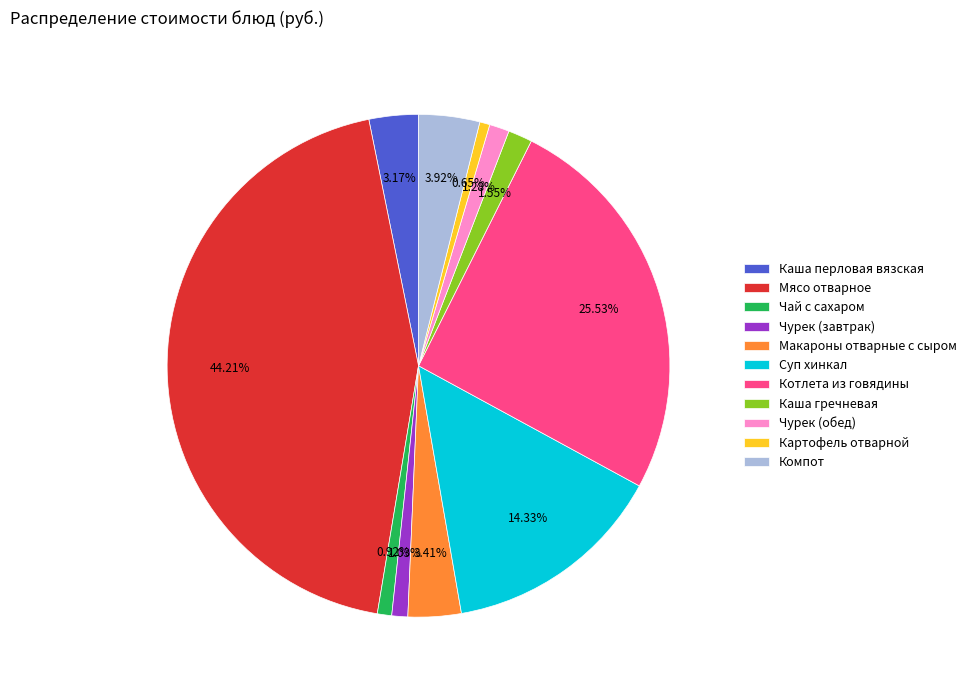

To the nearest percent, what is the combined percentage of Мясо отварное and Чурек (обед)?

45%